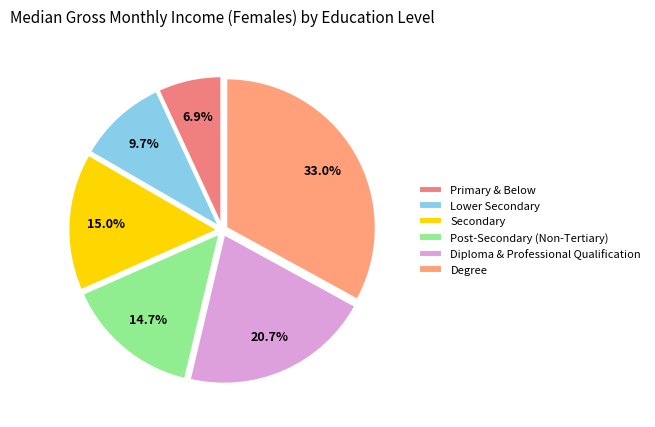

What percentage do Primary & Below and Post-Secondary (Non-Tertiary) together represent?

21.6%